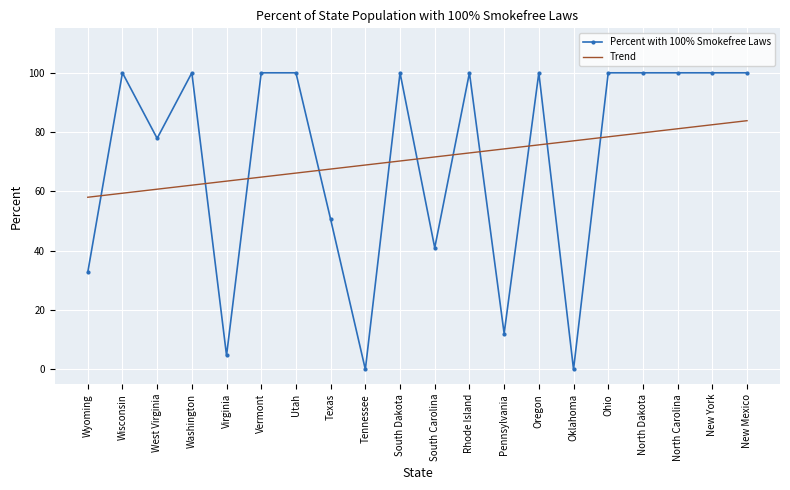

Which series has the largest range (max minus min)?

Percent with 100% Smokefree Laws